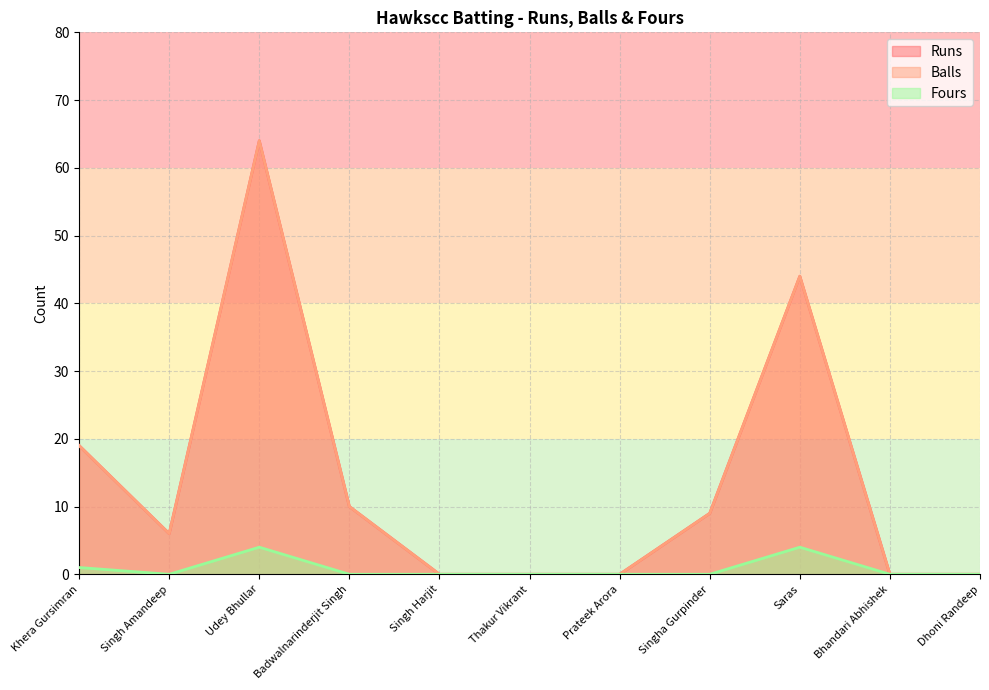

At which label does Runs first exceed 6?

Khera Gursimran